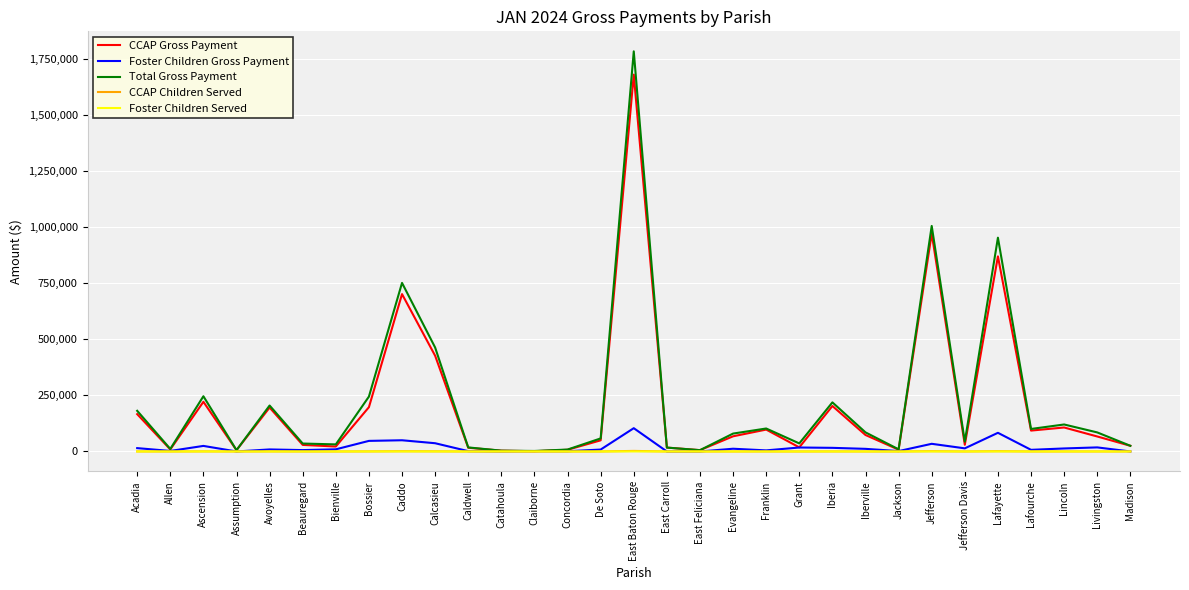

Which series has the largest range (max minus min)?

Total Gross Payment